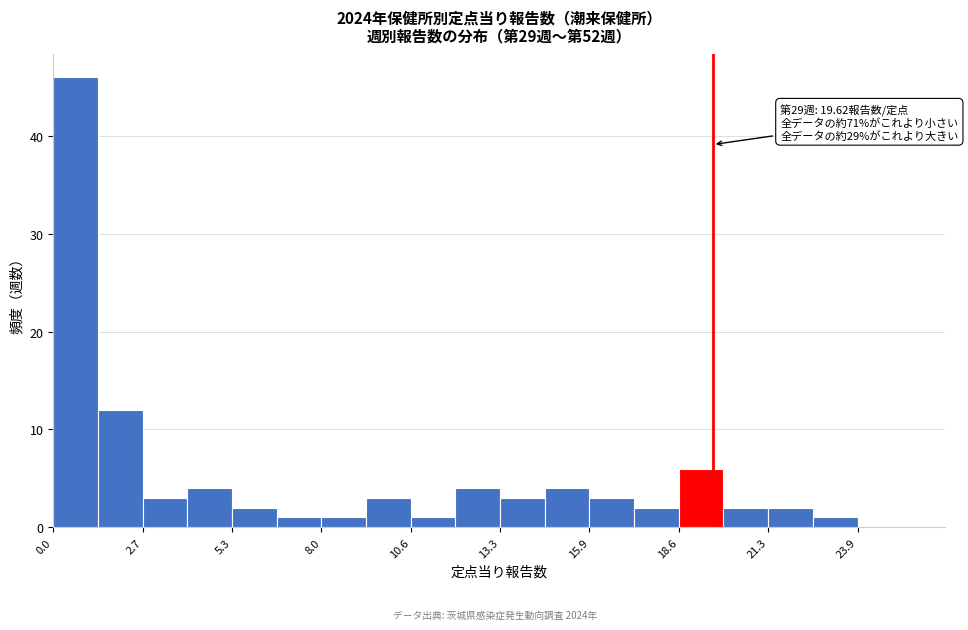

Around what value on the x-axis is the tallest bar? Give the approximate position of its centre, as read against the axis.

0.5